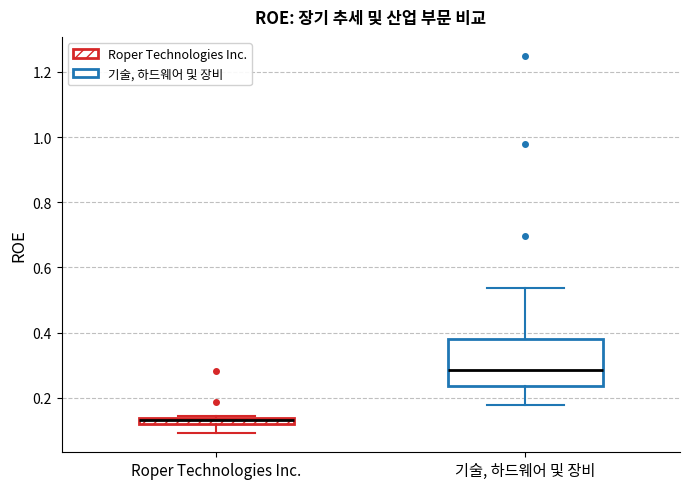

Which box has the highest median line?

기술, 하드웨어 및 장비